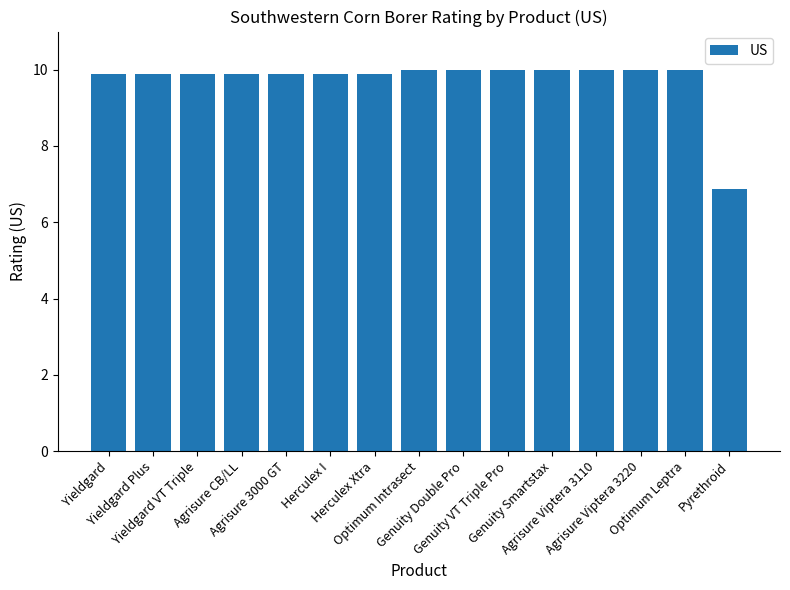

What is the maximum value shown in the chart?

10.0